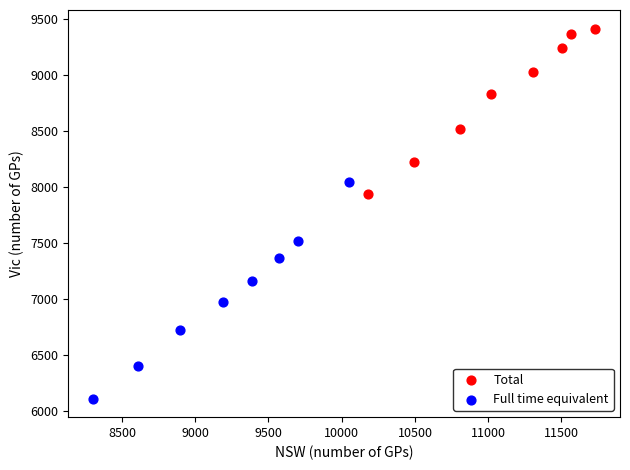

Which series contains the lowest Y value?

Full time equivalent